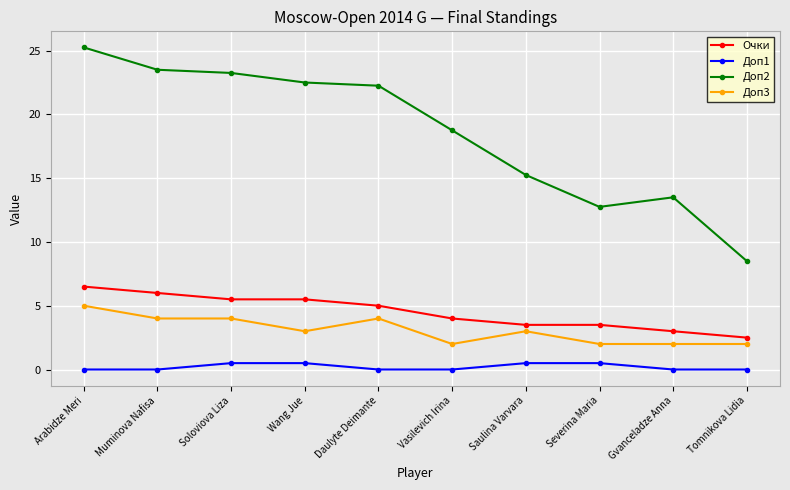

What is the sum of the Доп2 values at Wang Jue and Soloviova Liza?

45.8